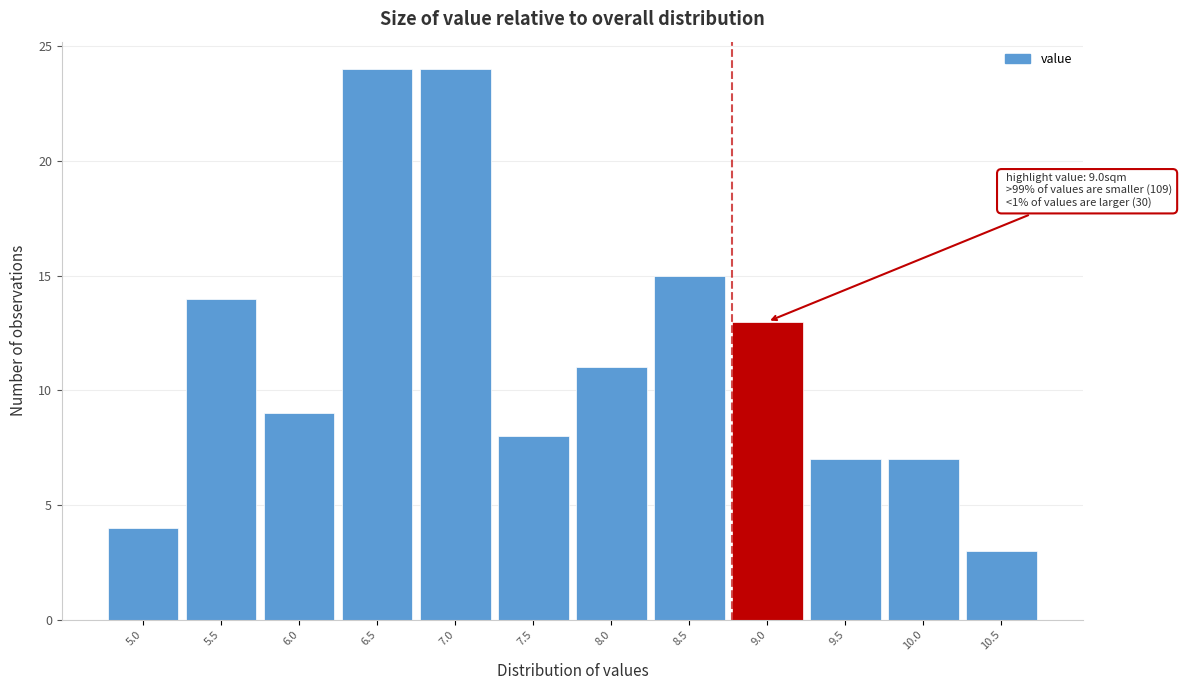

Reading left to right, transcribe all the data shown in this chart.

5.0=4	5.5=14	6.0=9	6.5=24	7.0=24	7.5=8	8.0=11	8.5=15	9.0=13	9.5=7	10.0=7	10.5=3